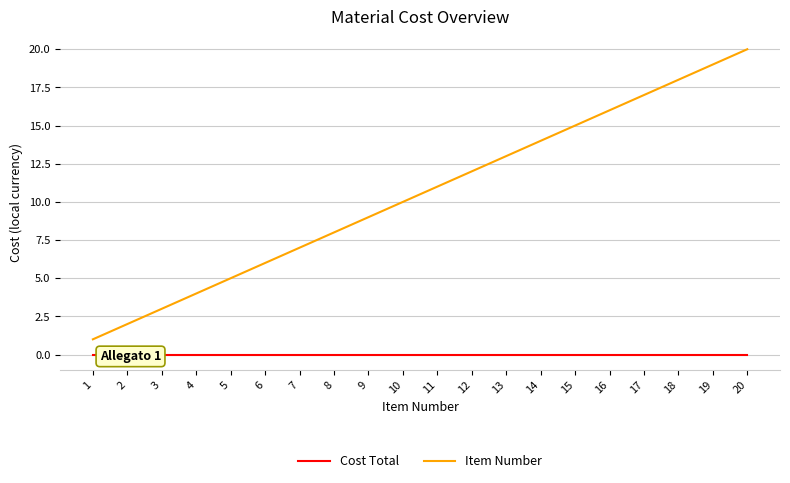

Where is Item Number nearest to the value 10?

10